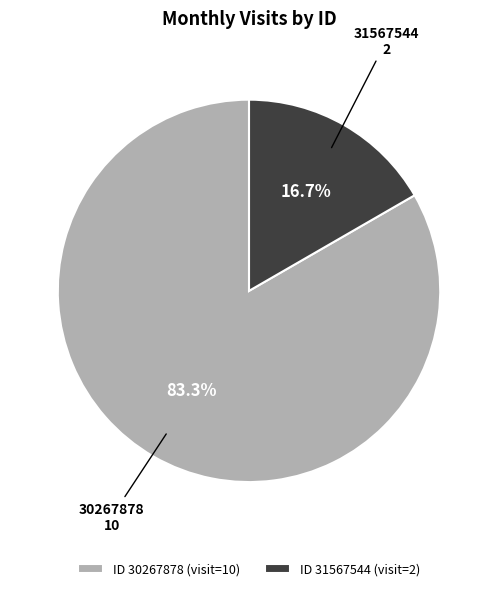

To the nearest percent, what is the average slice percentage?

50%